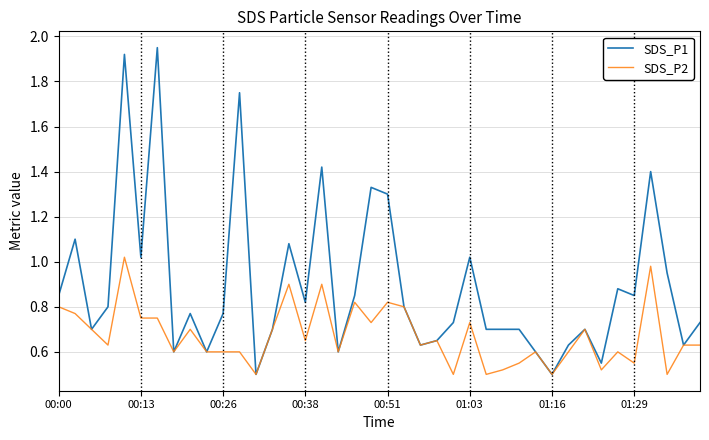

Rank the series by their maximum value, from highest to lowest.

SDS_P1, SDS_P2